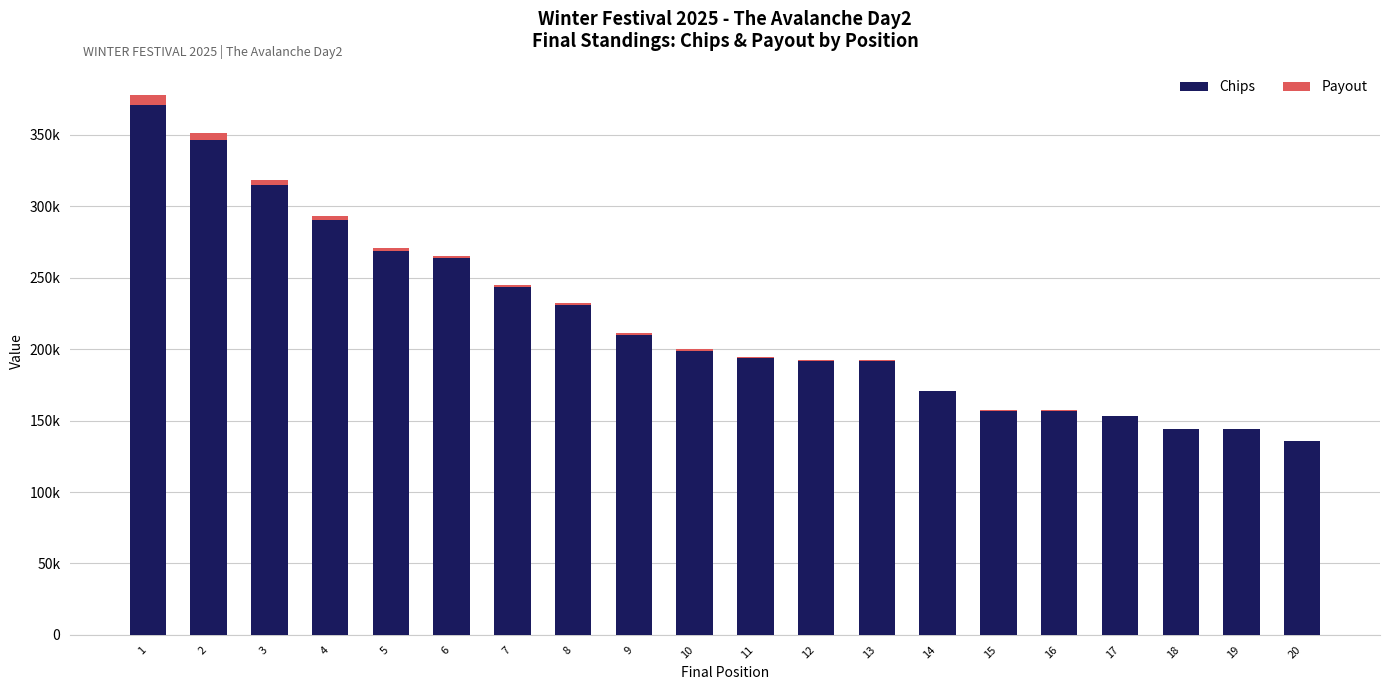

Which series has the widest spread of values?

Chips